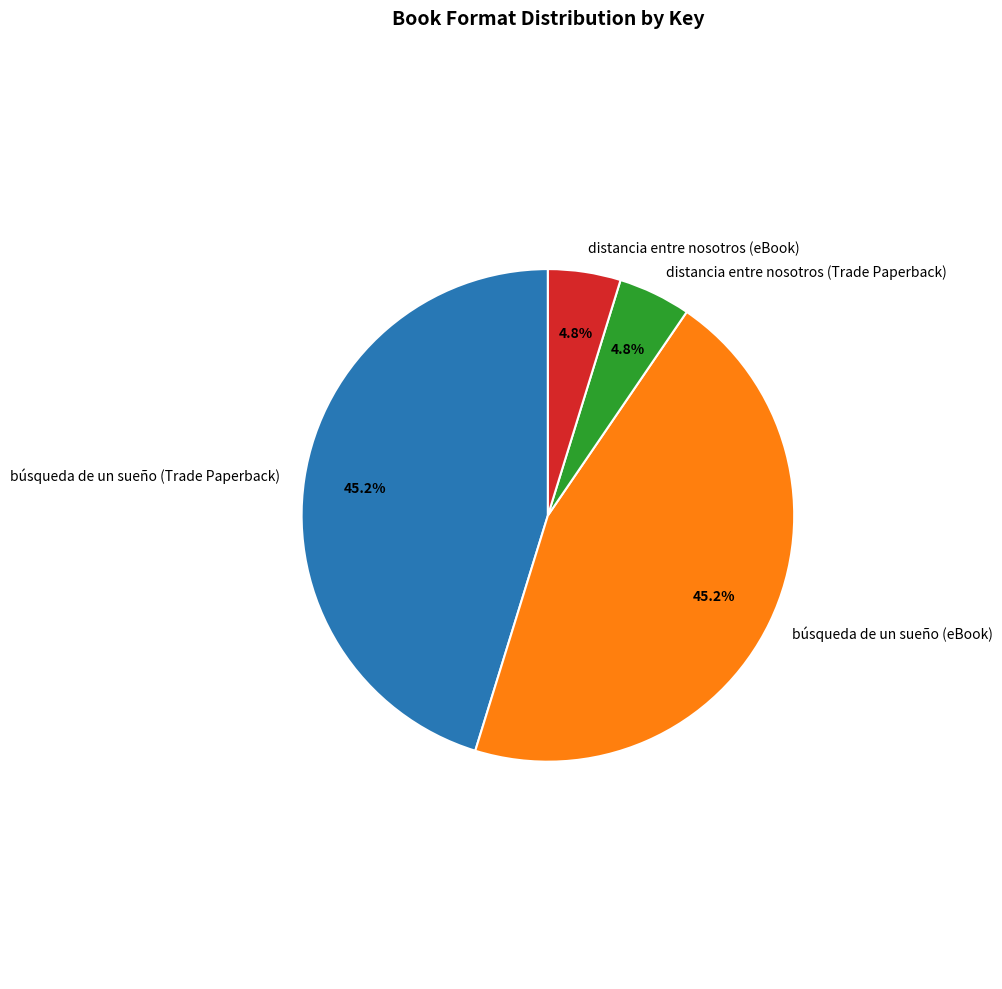

Is there any slice that represents more than half of the pie?

No